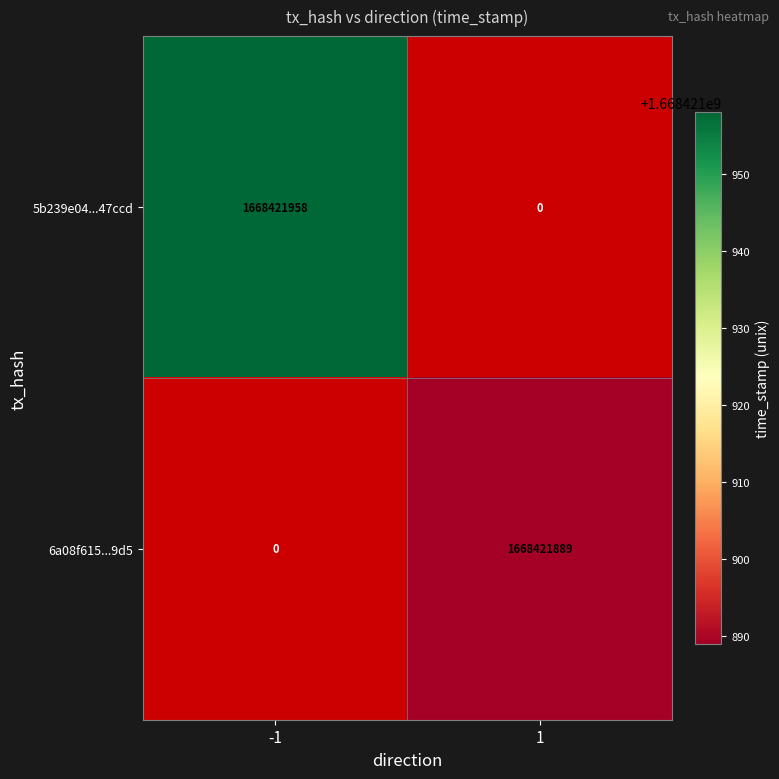

List the series in order of their overall mean, lowest first.

6a08f6153aea439ad21d75872b2e6b5e99879d5, 5b239e04936c176de7d6534b0a0fec552a47ccd